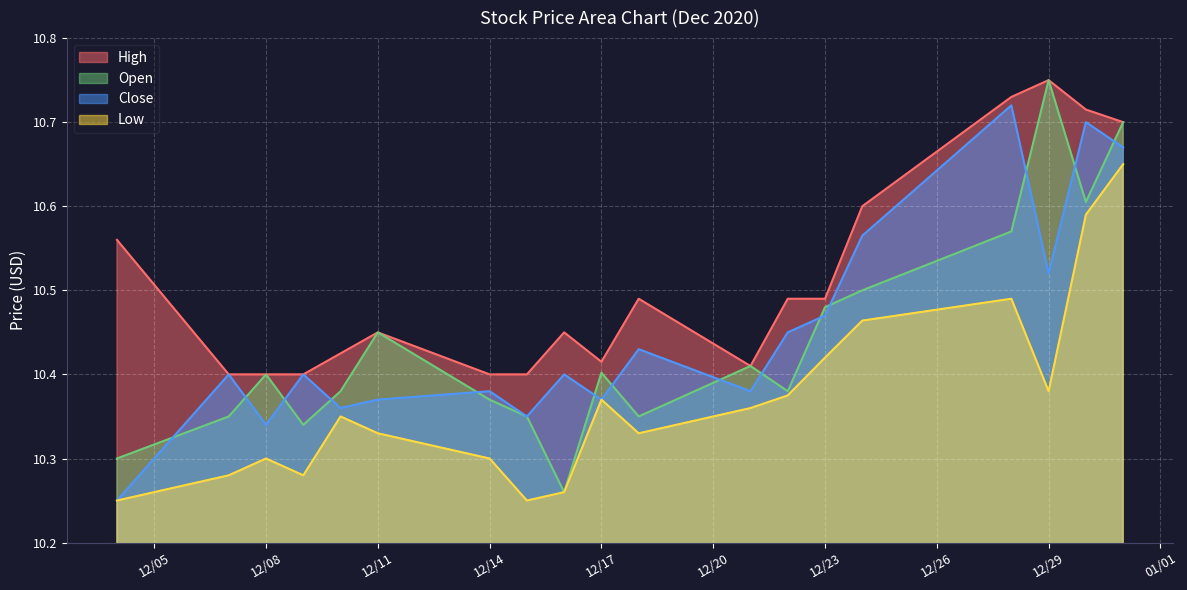

Does the chart display data point markers on the line(s)?

No